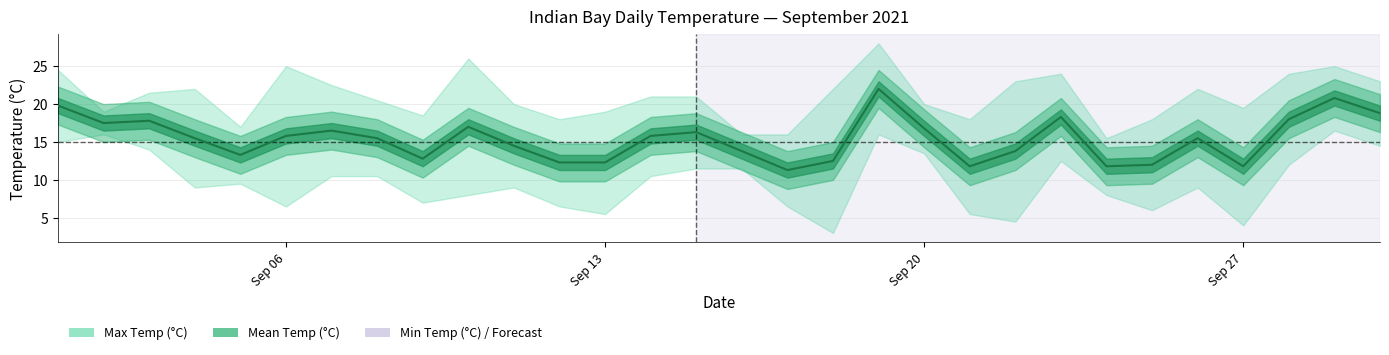

The Mean Temp (°C) series shows 18.3 at 2021-09-23. True or false?

True